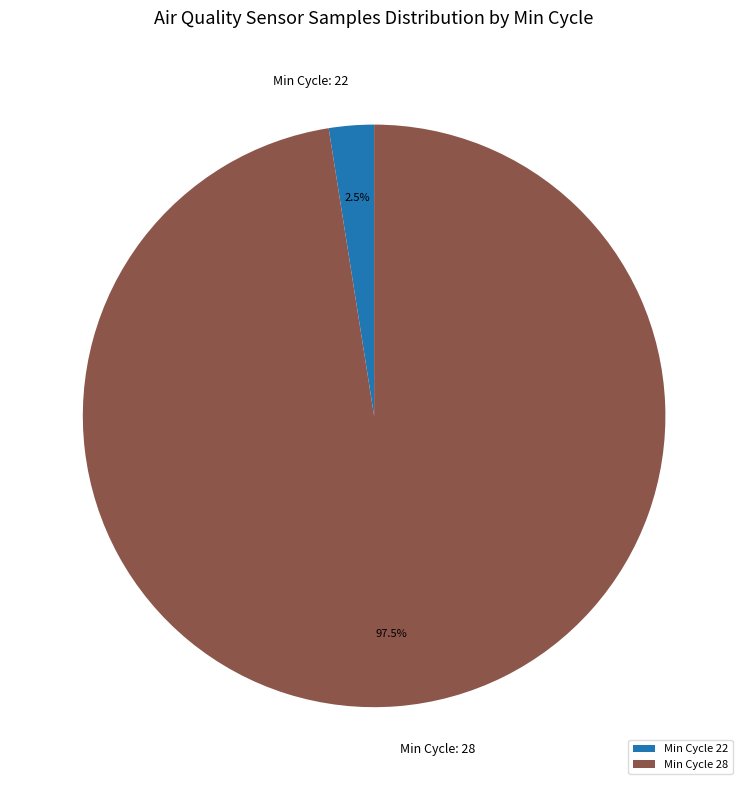

What percentage do Min Cycle 28 and Min Cycle 22 together represent?

100.0%